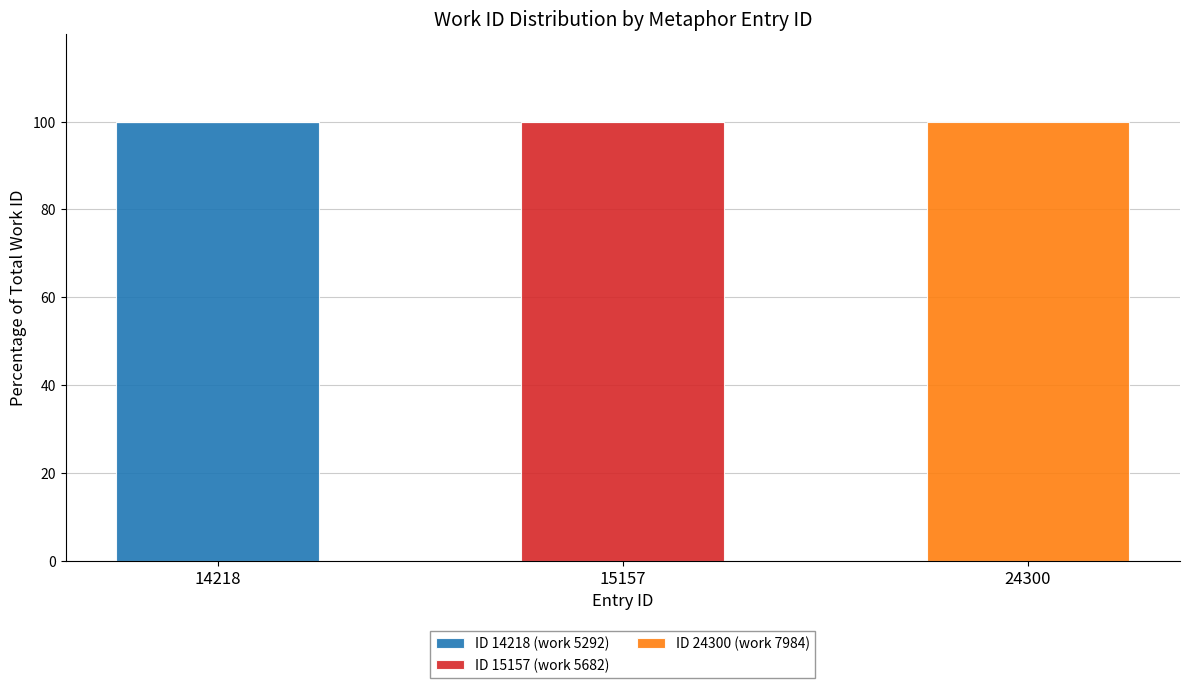

What is the highest value of the ID 14218 (work 5292) series?

100